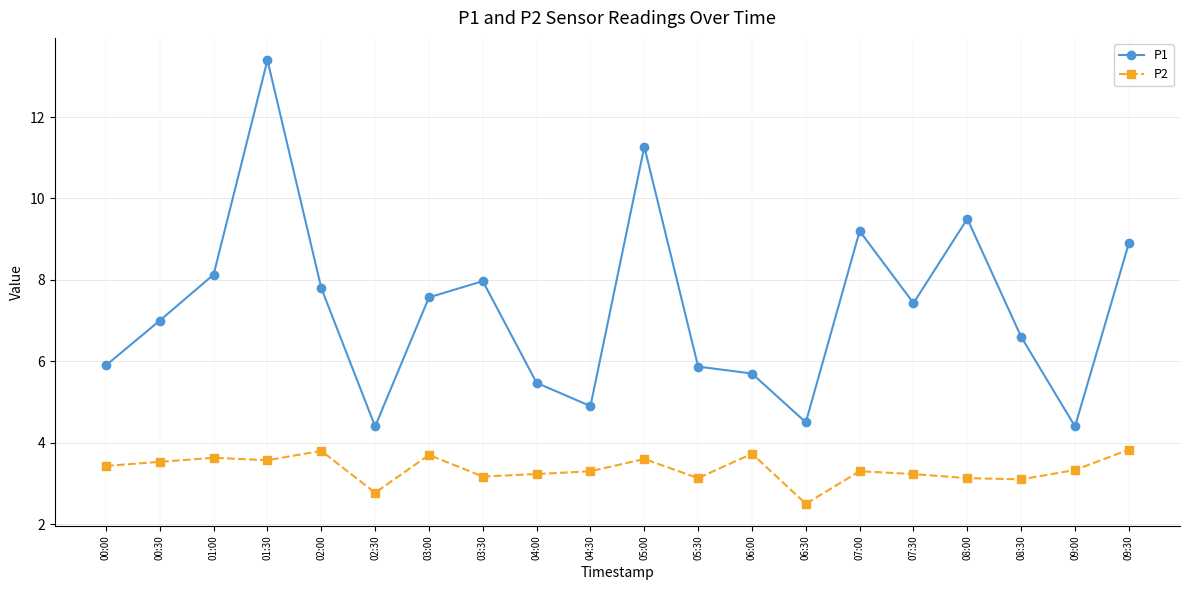

What are all the series names shown in the legend?

P1, P2